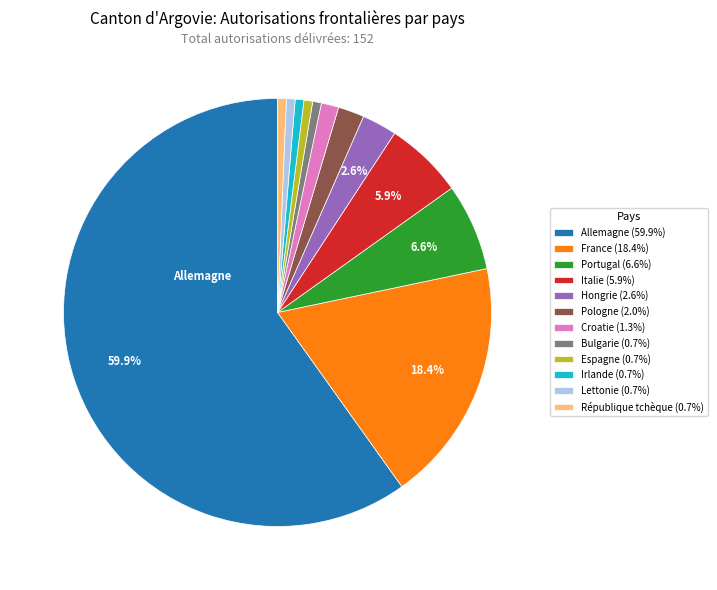

How many slices are in this pie chart?

12